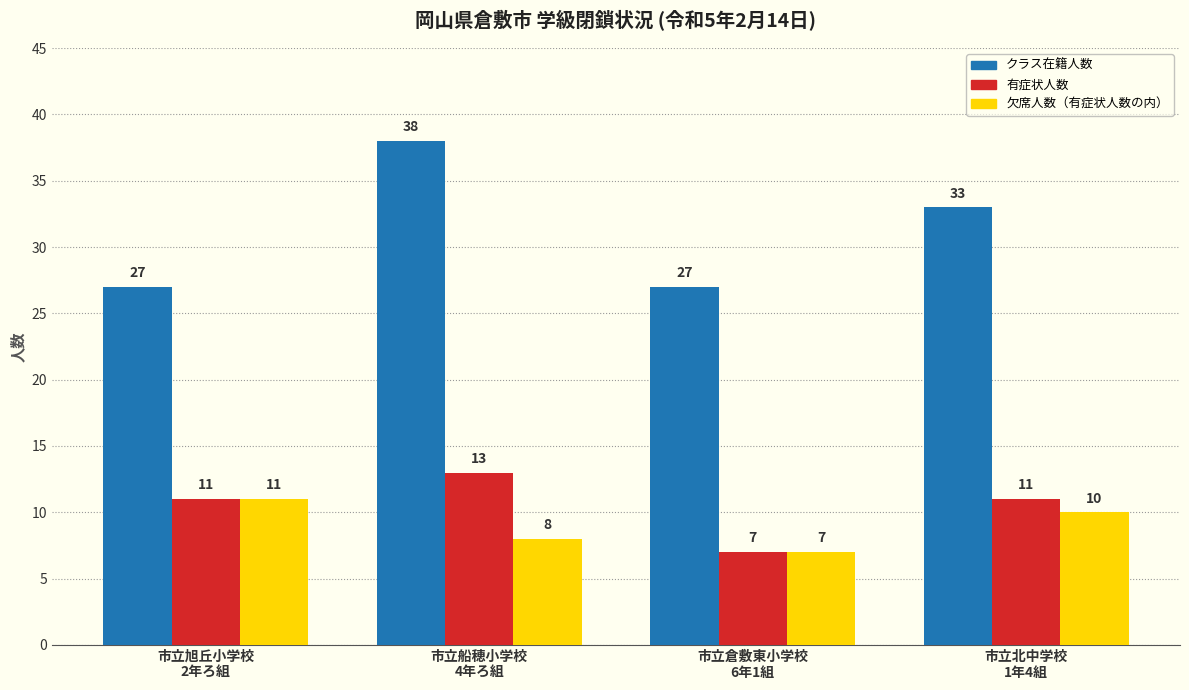

Which label corresponds to the largest value in the chart?

市立船穂小学校
4年ろ組